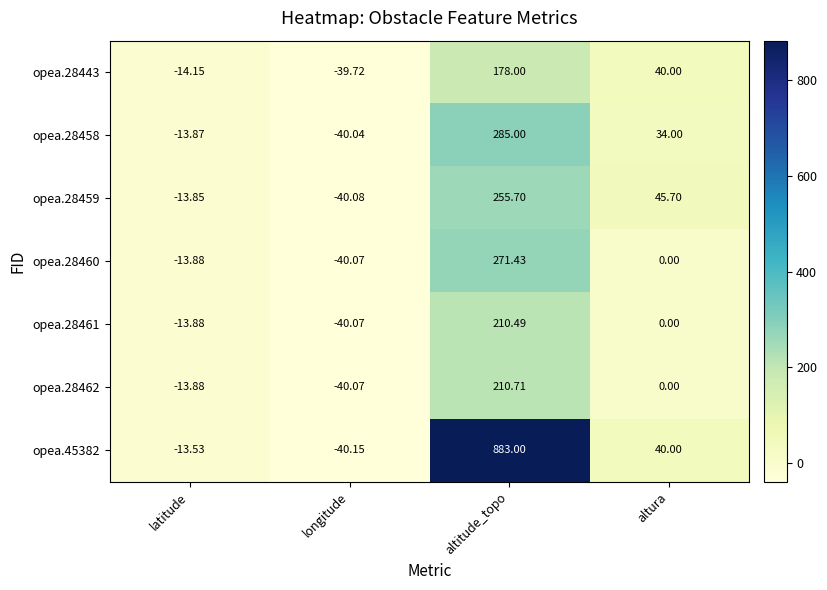

At which label does opea.28443 reach its minimum?

longitude